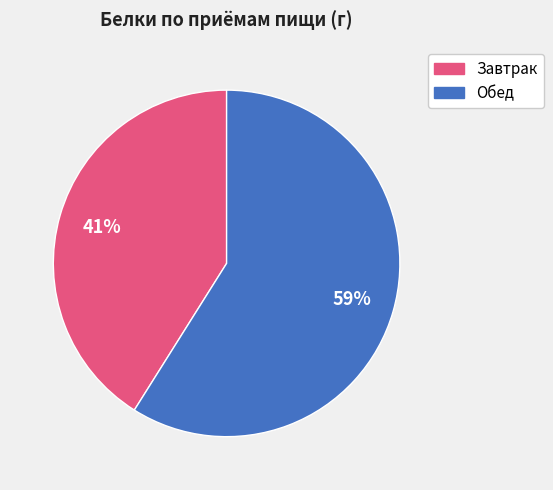

Is there any slice that represents more than half of the pie?

Yes